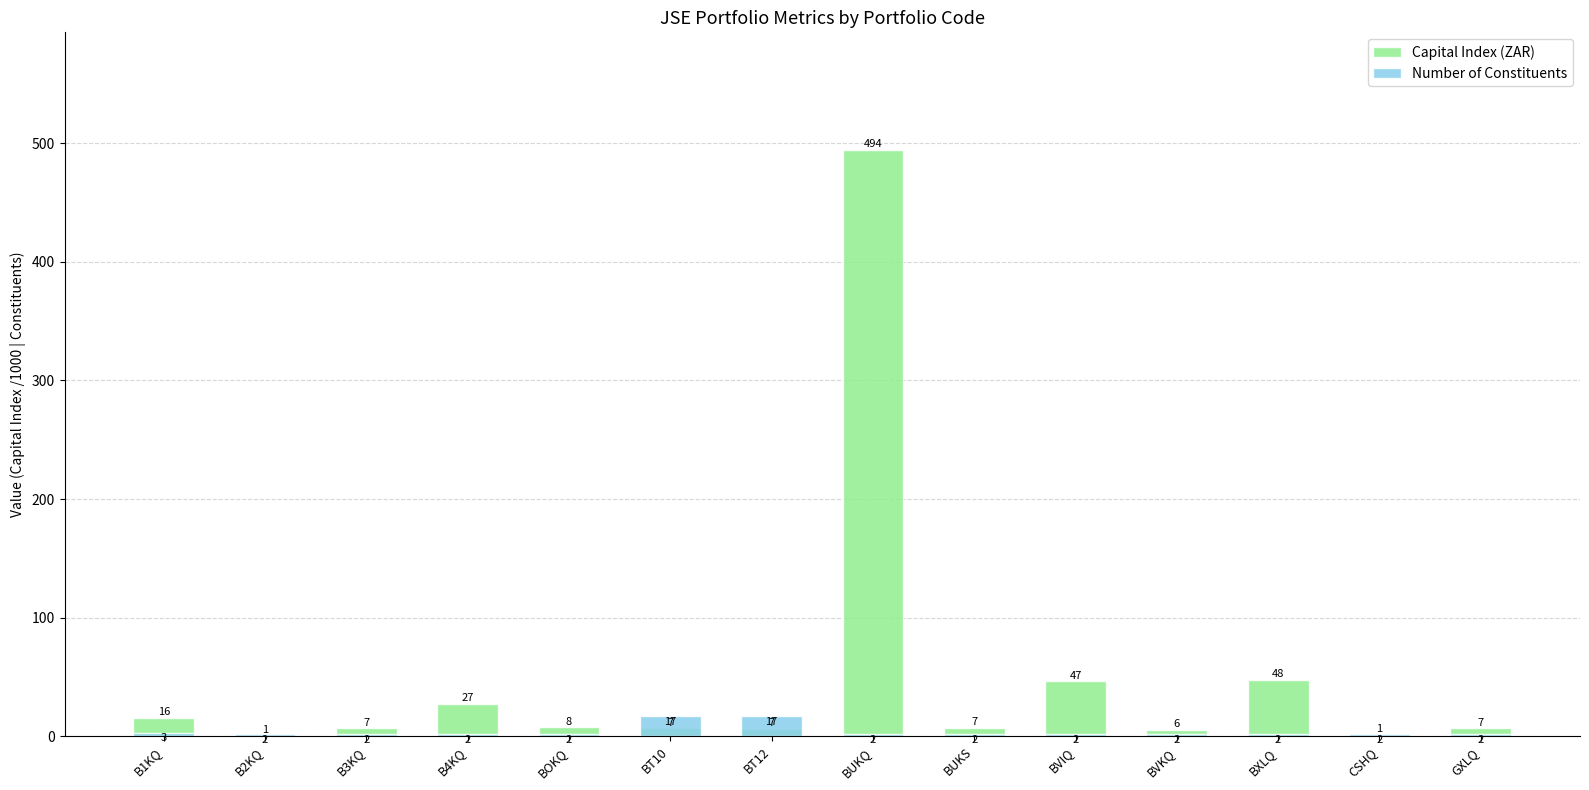

List the labels in order of Number of Constituents value, smallest first.

B2KQ, B3KQ, B4KQ, BOKQ, BUKQ, BUKS, BVIQ, BVKQ, BXLQ, CSHQ, GXLQ, B1KQ, BT10, BT12